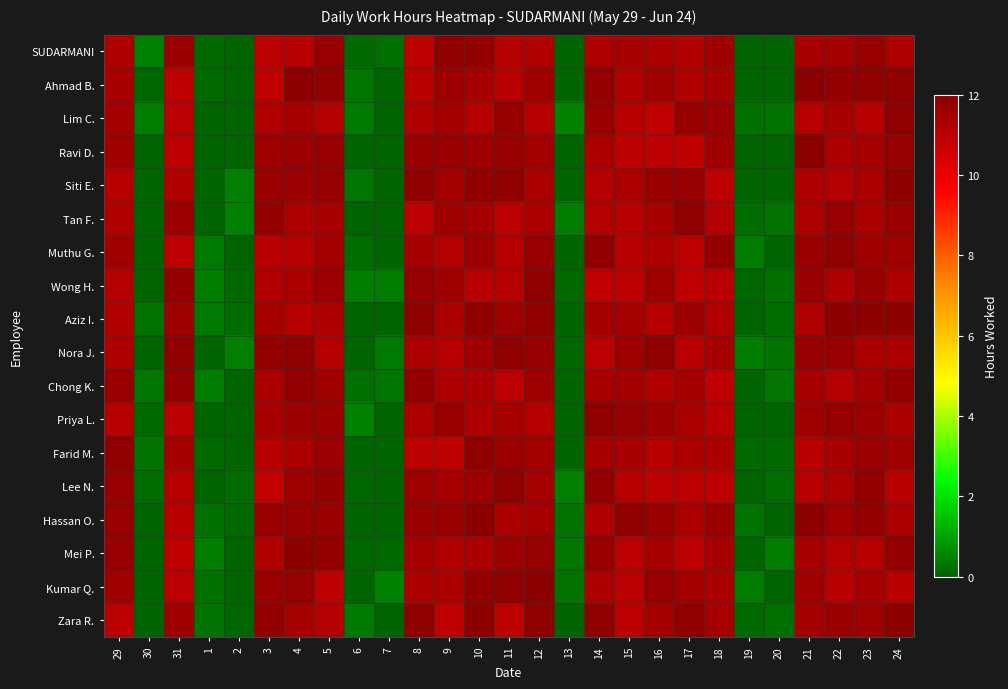

List the series in order of their peak value, highest first.

Ahmad B., Kumar Q., Siti E., Hassan O., Aziz I., Mei P., Zara R., Ravi D., Nora J., Wong H., Tan F., Lim C., SUDARMANI, Priya L., Lee N., Muthu G., Farid M., Chong K.